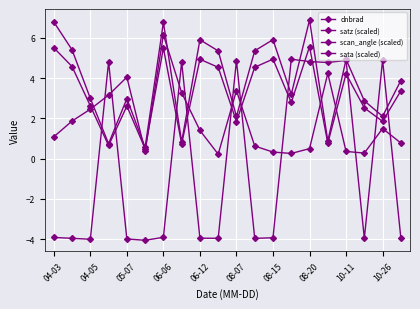

Which series ends up on top after the final intersection of sata (scaled) and dnbrad?

dnbrad